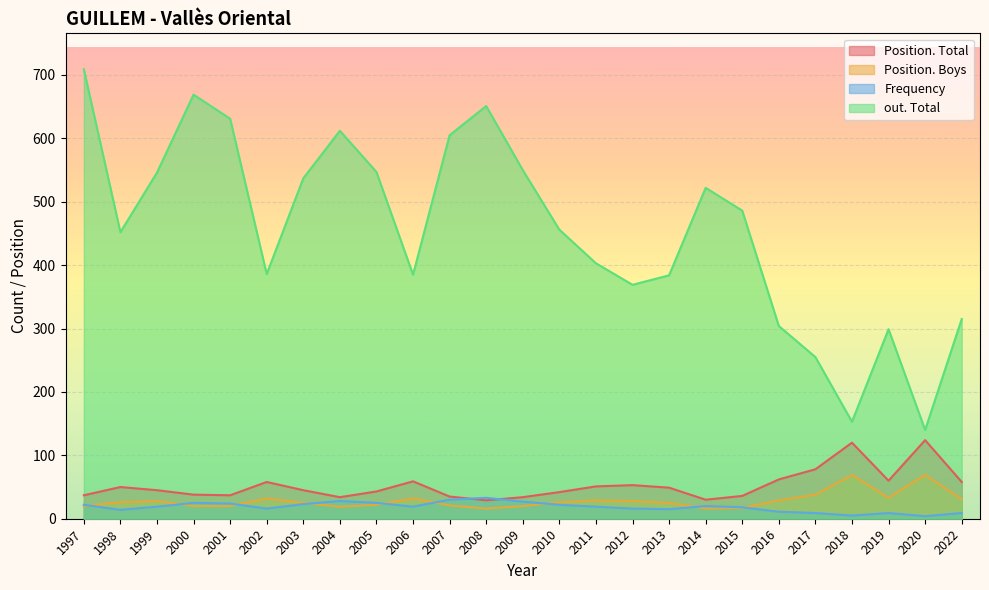

Rank the series by their maximum value, from highest to lowest.

out. Total, Position. Total, Position. Boys, Frequency